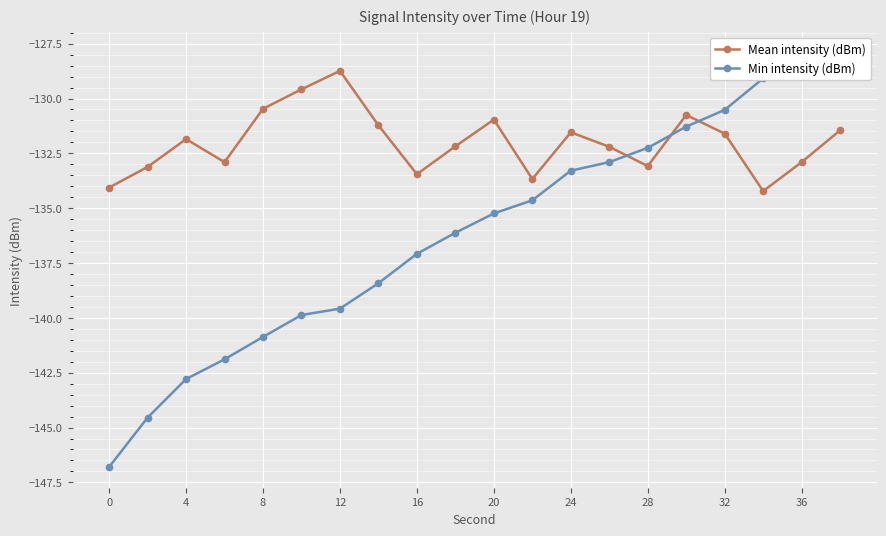

What is the difference between the maximum and minimum values in the Min intensity (dBm) series?

18.9